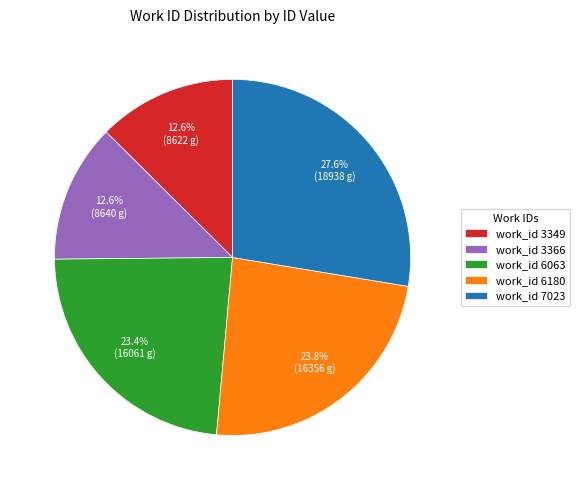

Which slice is the largest?

work_id 7023